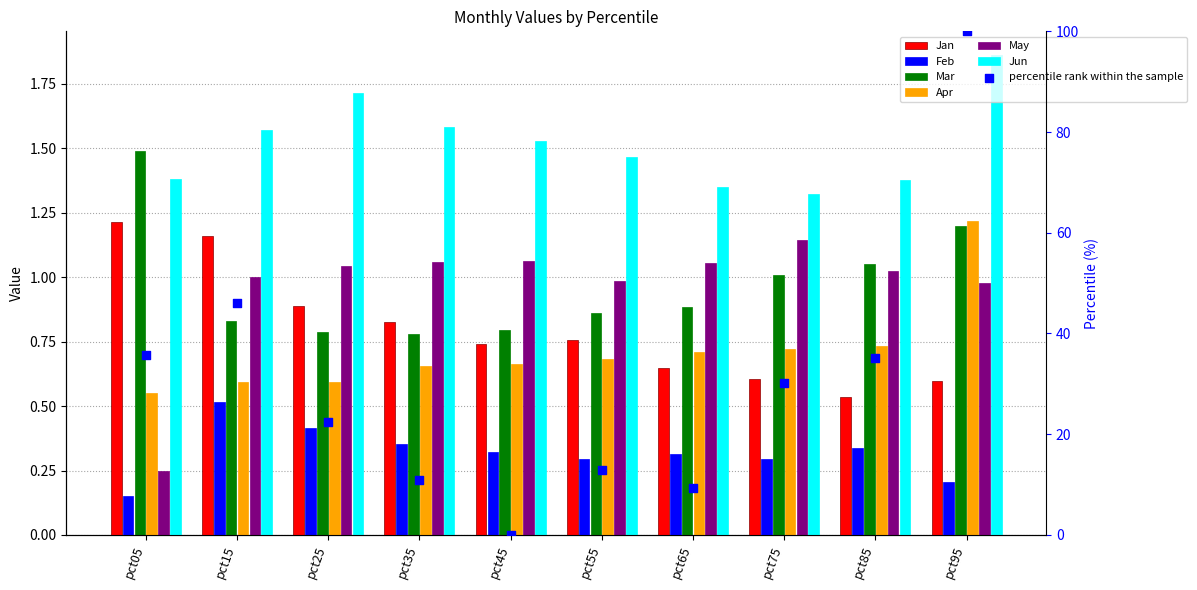

What are all the series names shown in the legend?

Jan, Feb, Mar, Apr, May, Jun